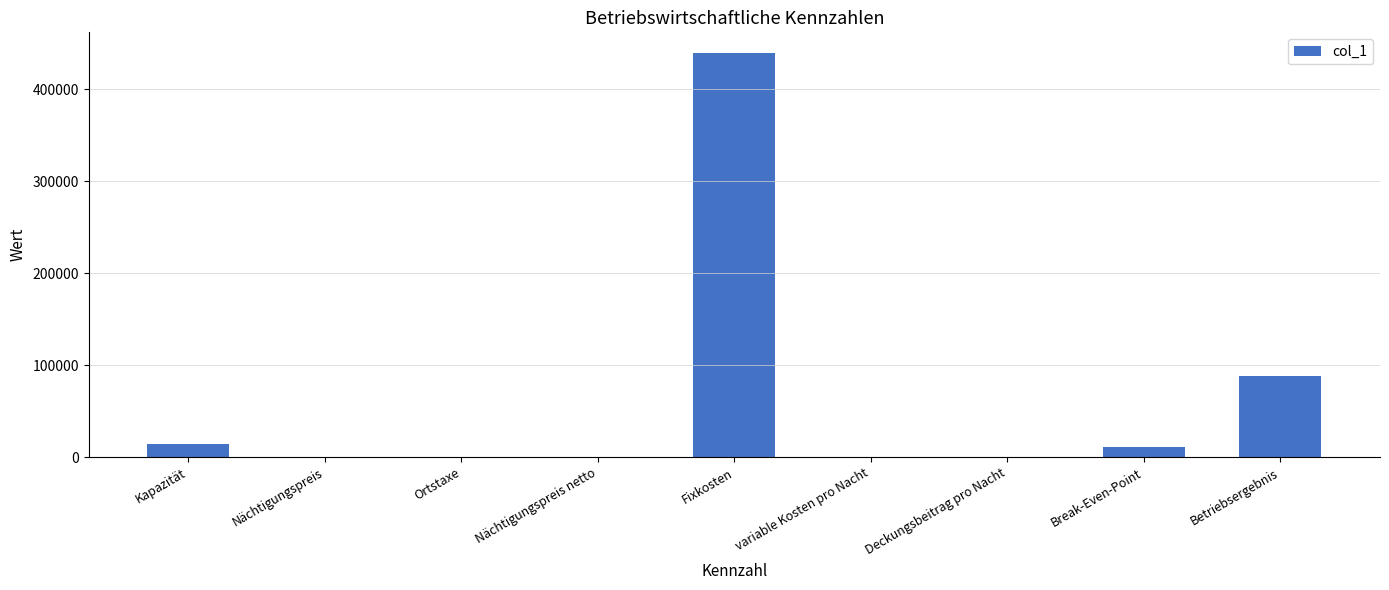

What is the sum of all values?

553339.0